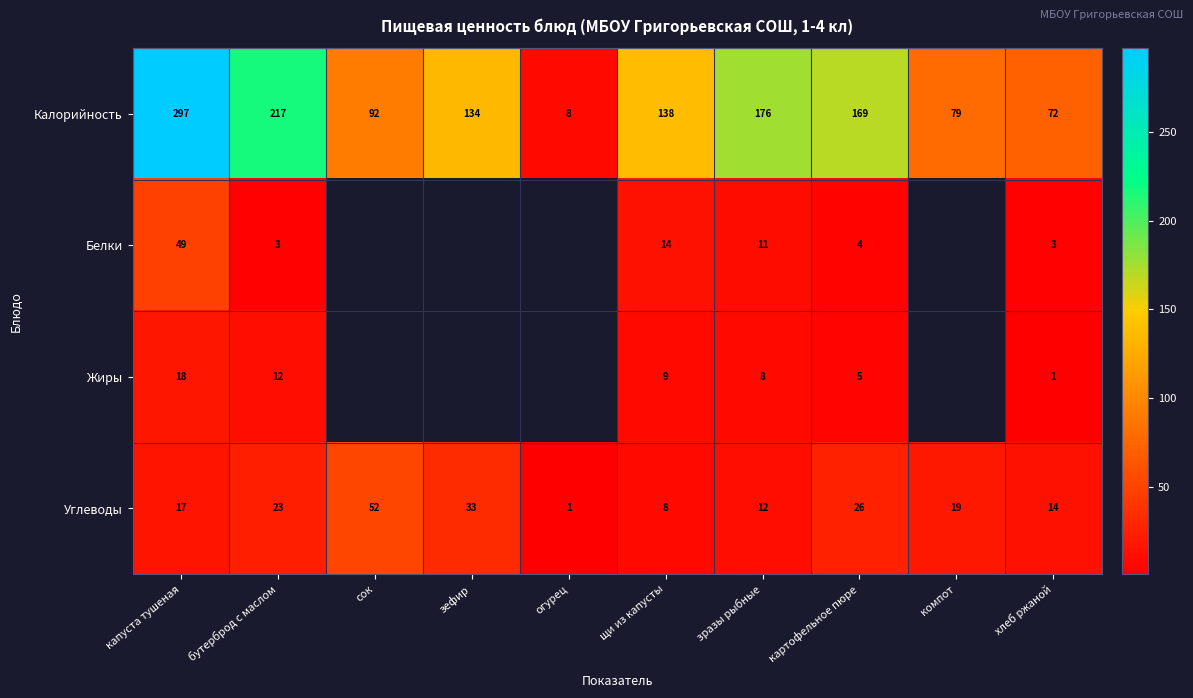

The value of Жиры at зразы рыбные is 12.6. True or false?

False